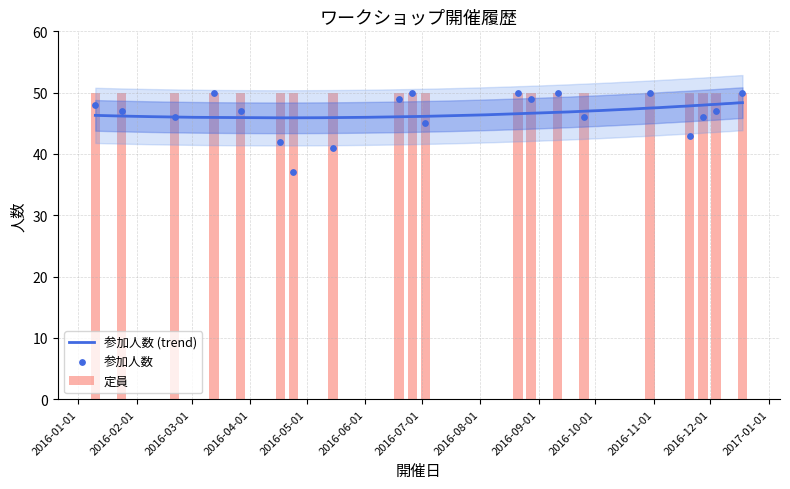

Between 2016-01-24 and 2016-08-21, which is larger?

2016-08-21